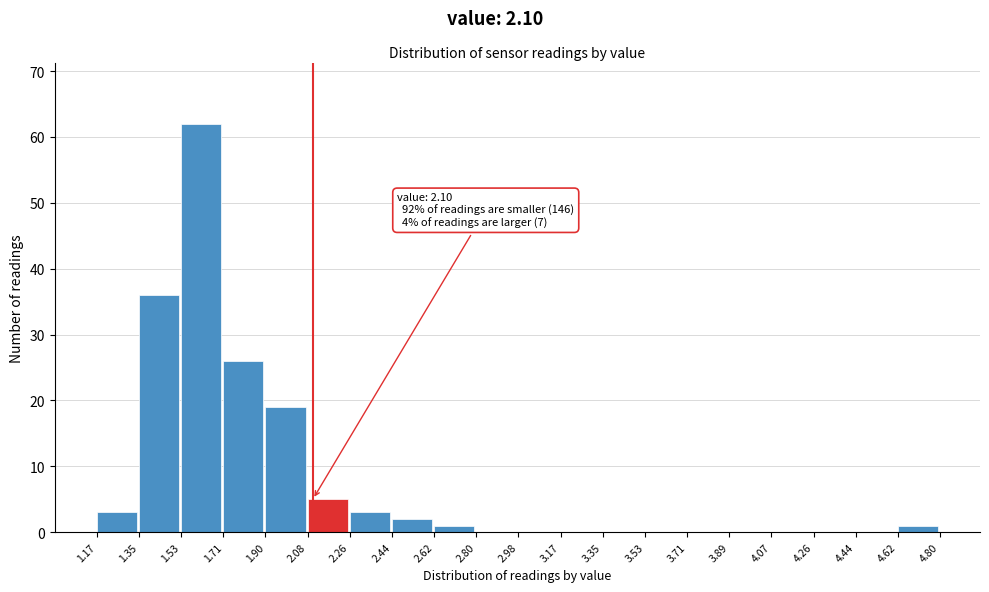

Over which range of the x-axis is the bar tallest?

1.53 to 1.71